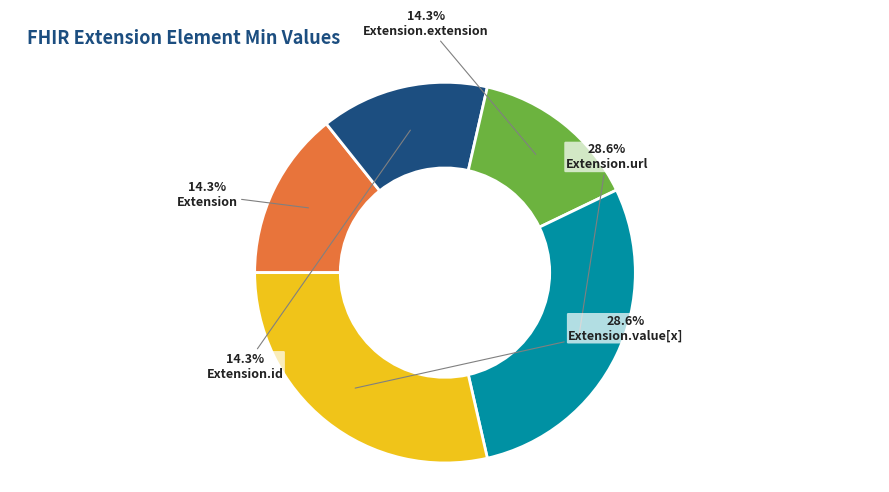

Is it true that Extension.value[x] is 41% of the pie?

False